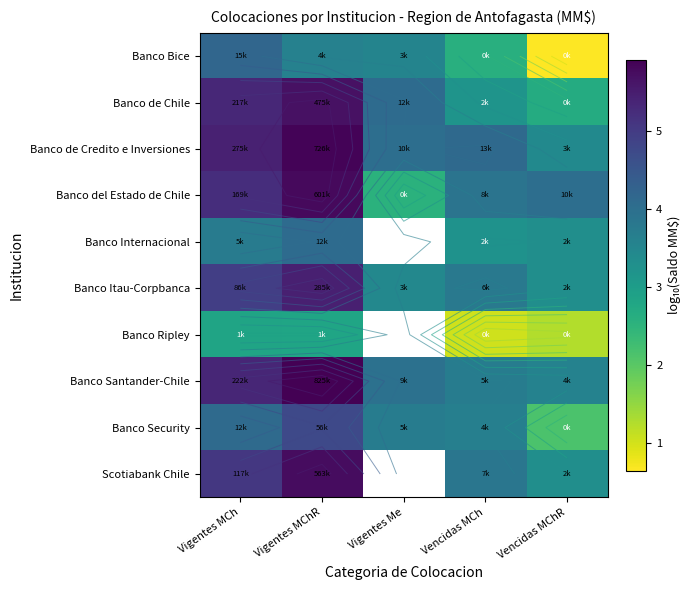

What is the spread (max minus min) of values at Vencidas MCh?

3.1